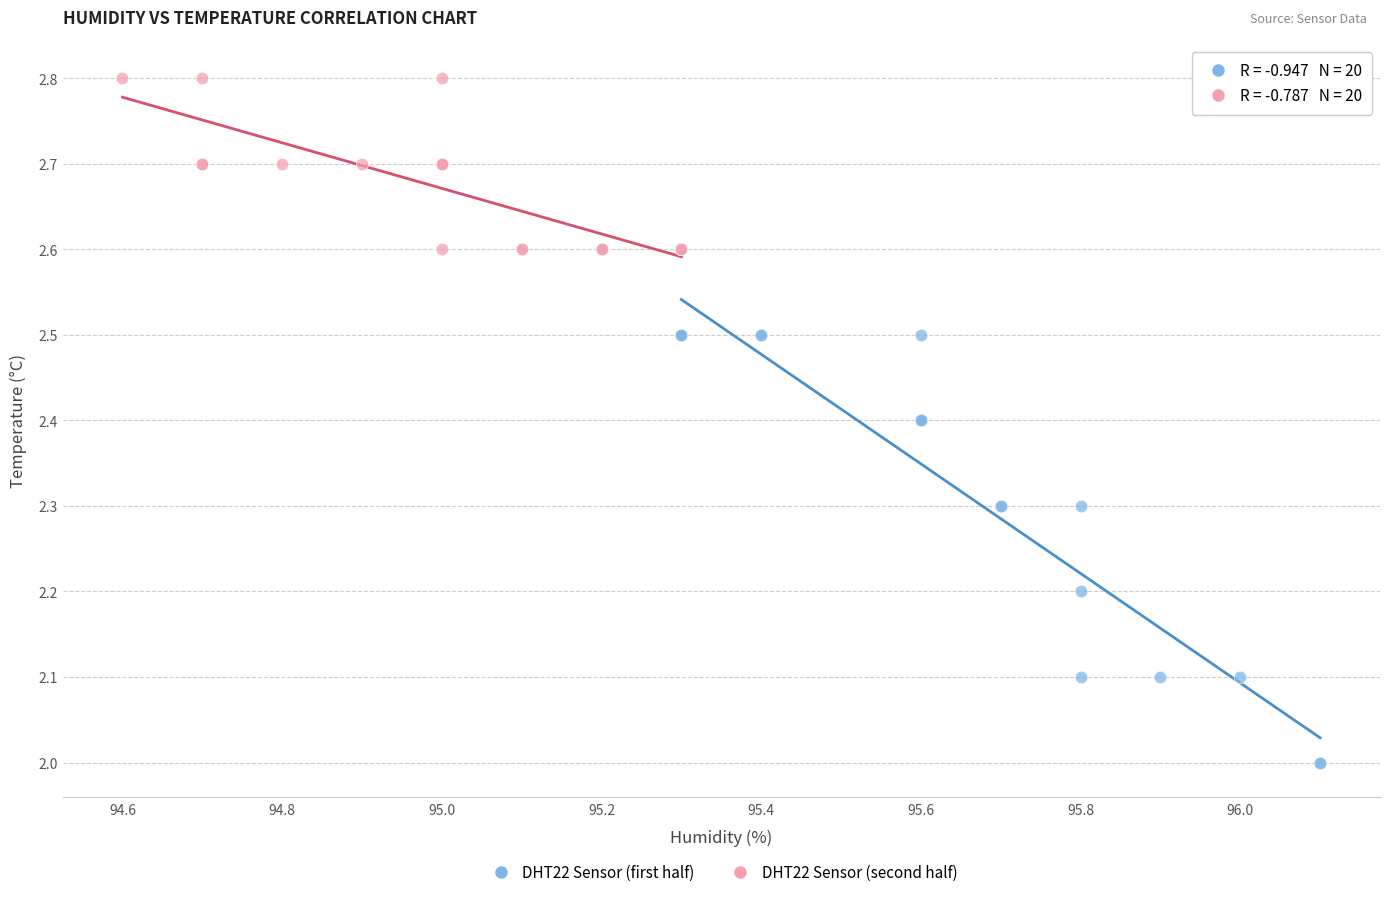

Which series contains the lowest Y value?

DHT22 Sensor (first half)